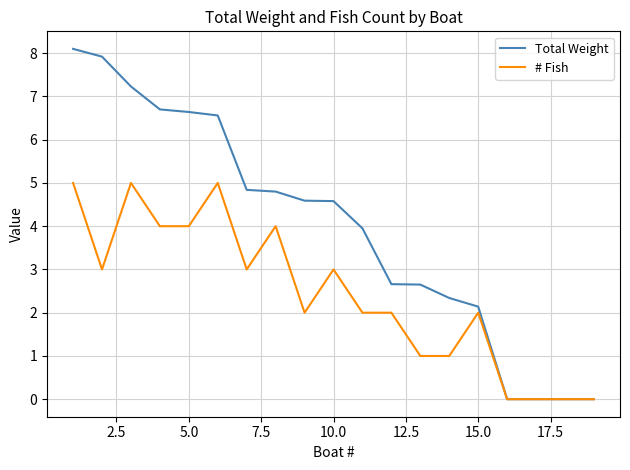

What is the highest value of the # Fish series?

5.0